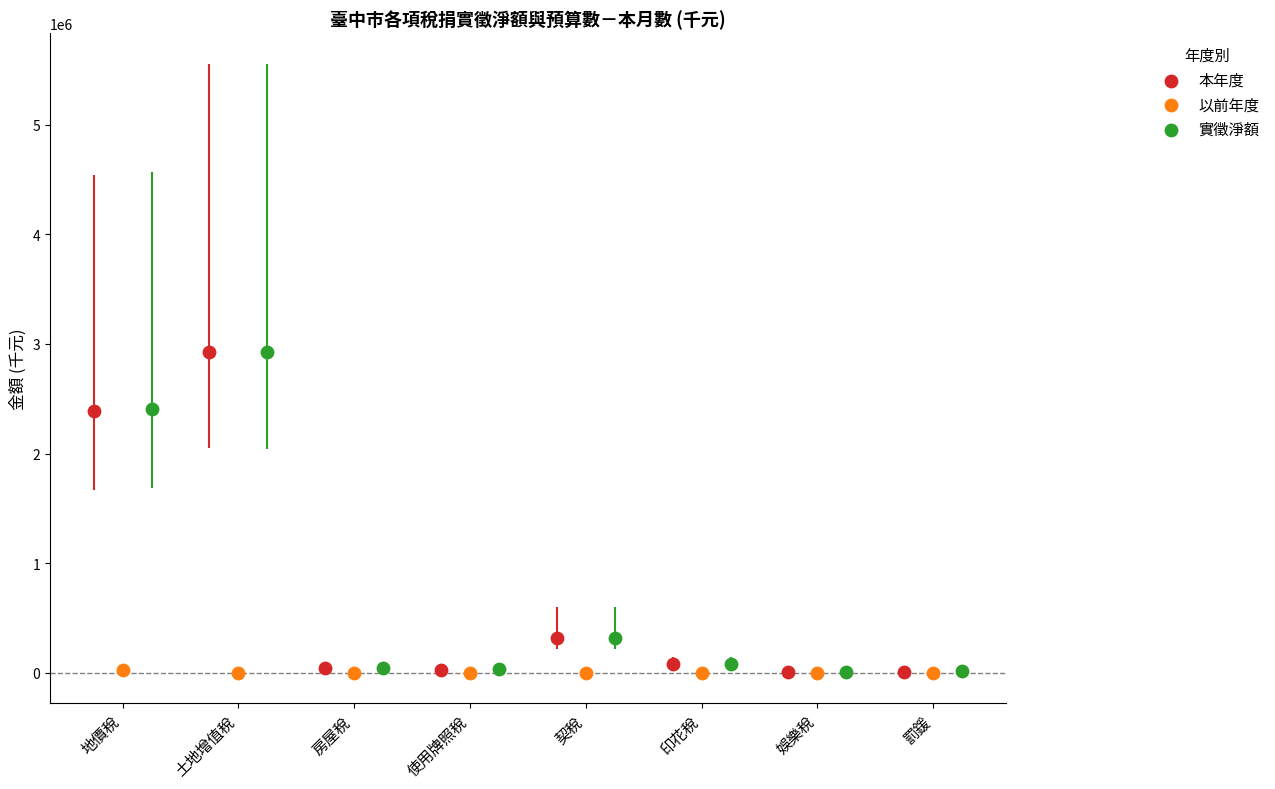

What are all the series names shown in the legend?

本年度, 以前年度, 實徵淨額